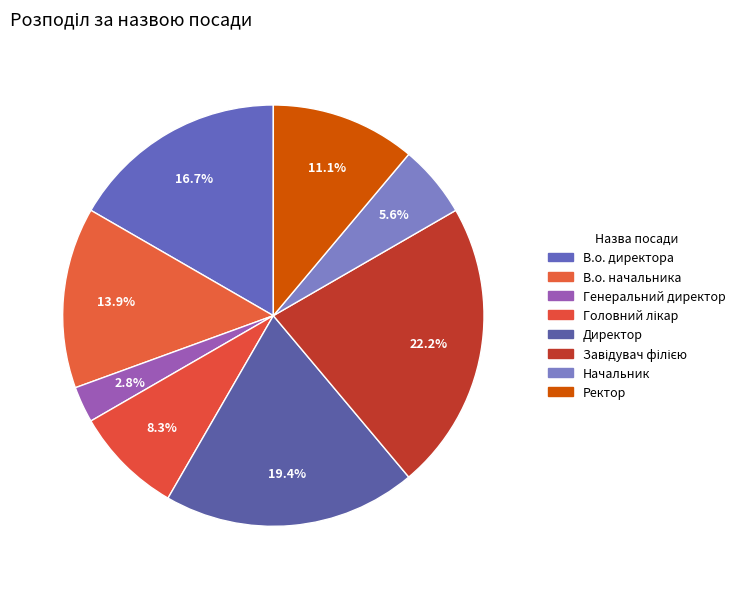

The Начальник slice represents 1% of the pie. True or false?

False